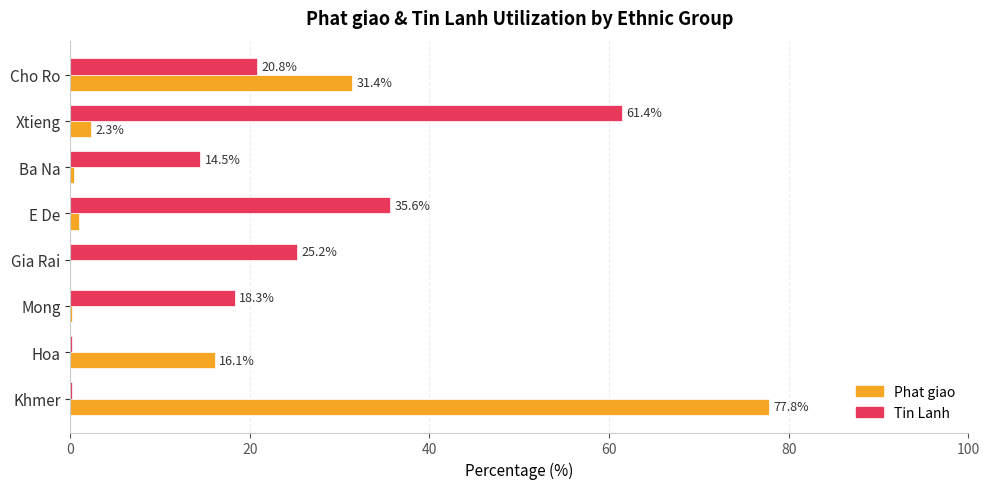

How many data points does each series have?

8